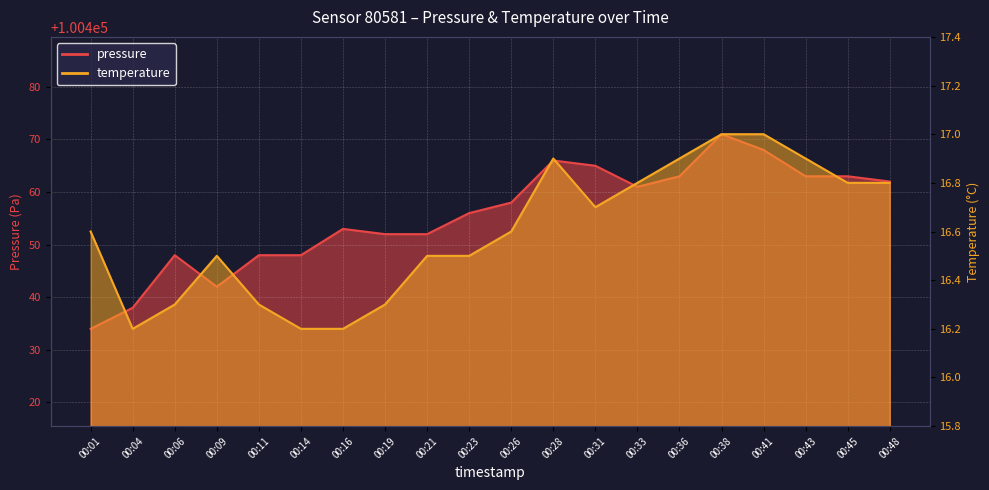

At how many categories does at least one series exceed 35879?

20